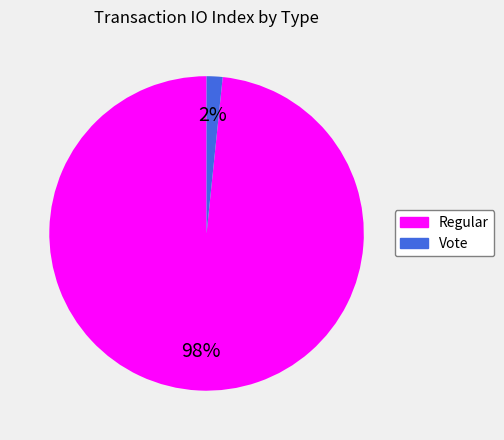

What is the majority slice?

Regular